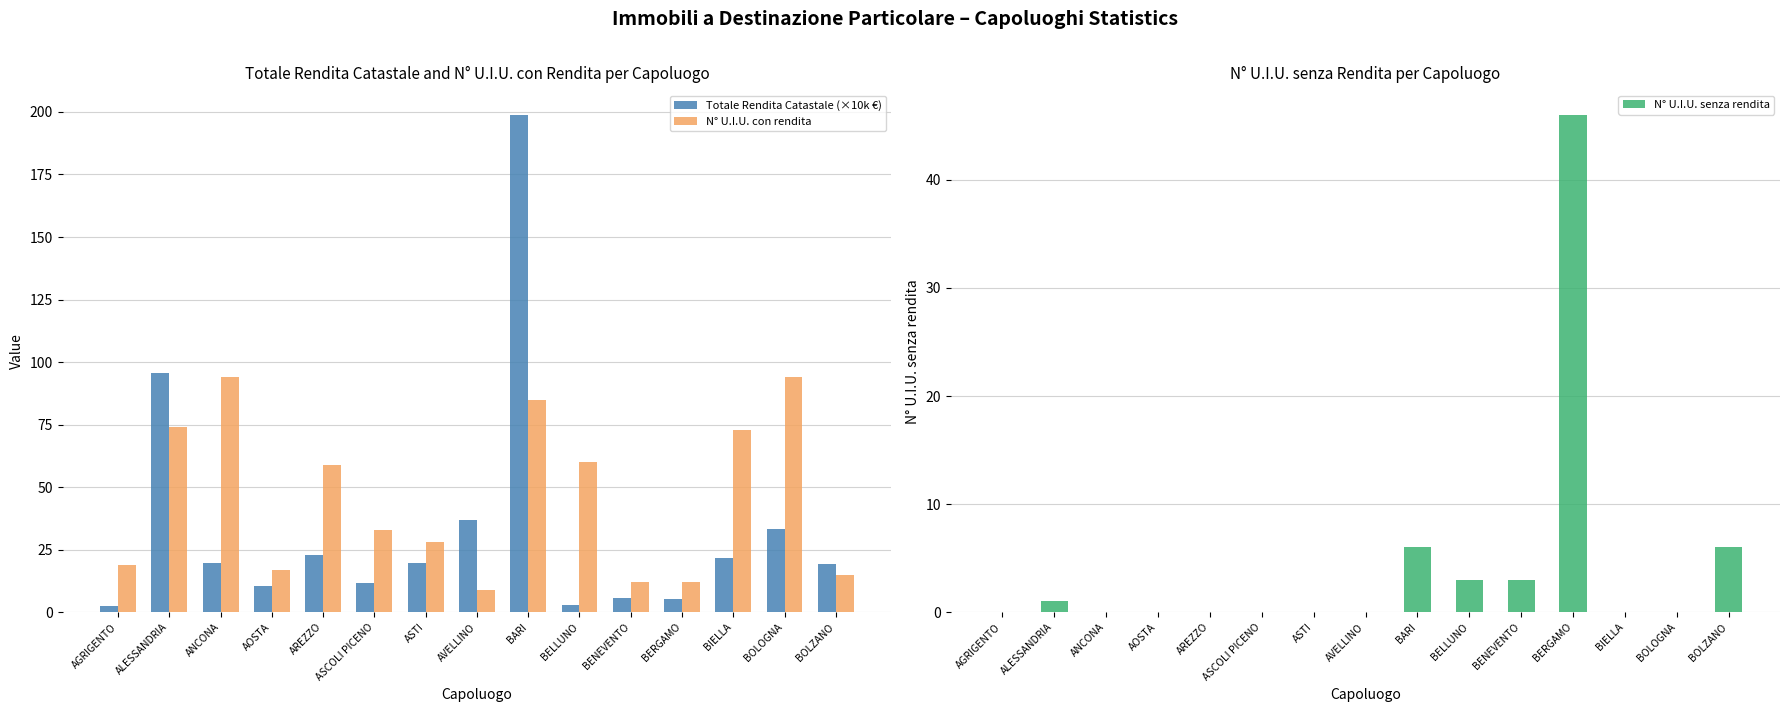

Which category has the highest value in the N° U.I.U. senza rendita series?

BERGAMO